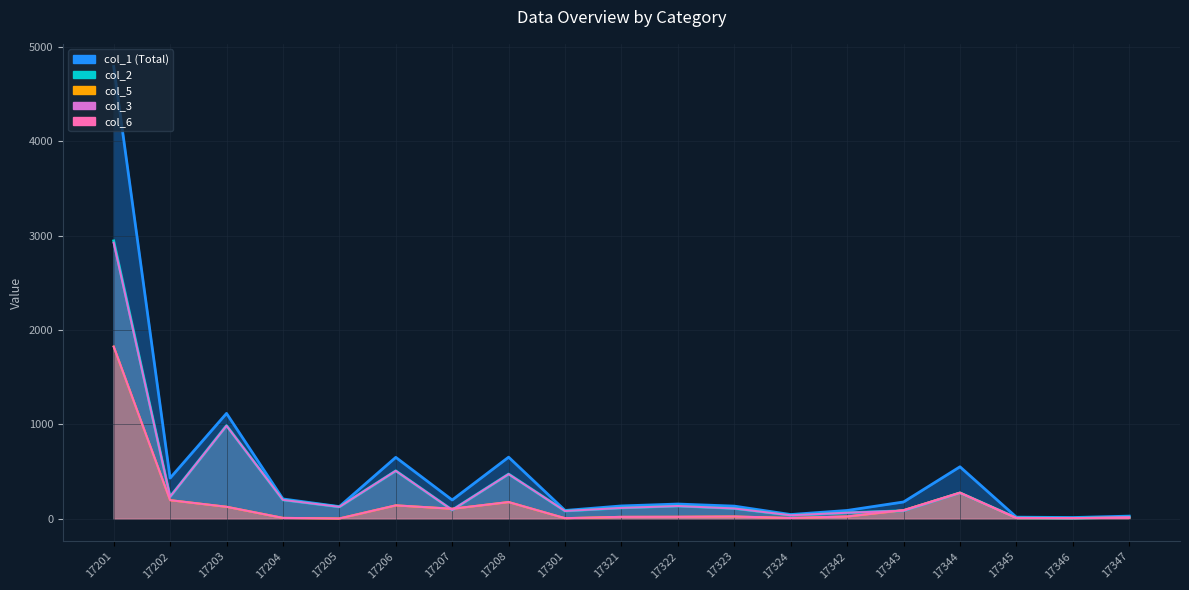

What is the sum of the col_5 values at 17324 and 17322?

29